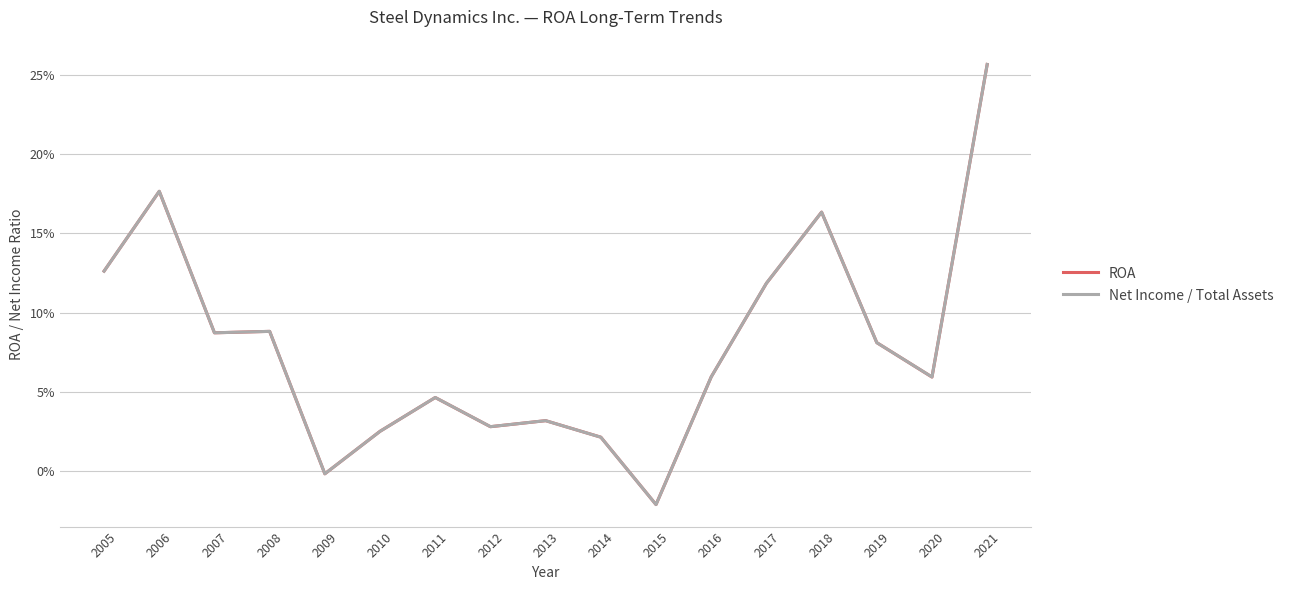

What are all the series names shown in the legend?

ROA, Net Income / Total Assets